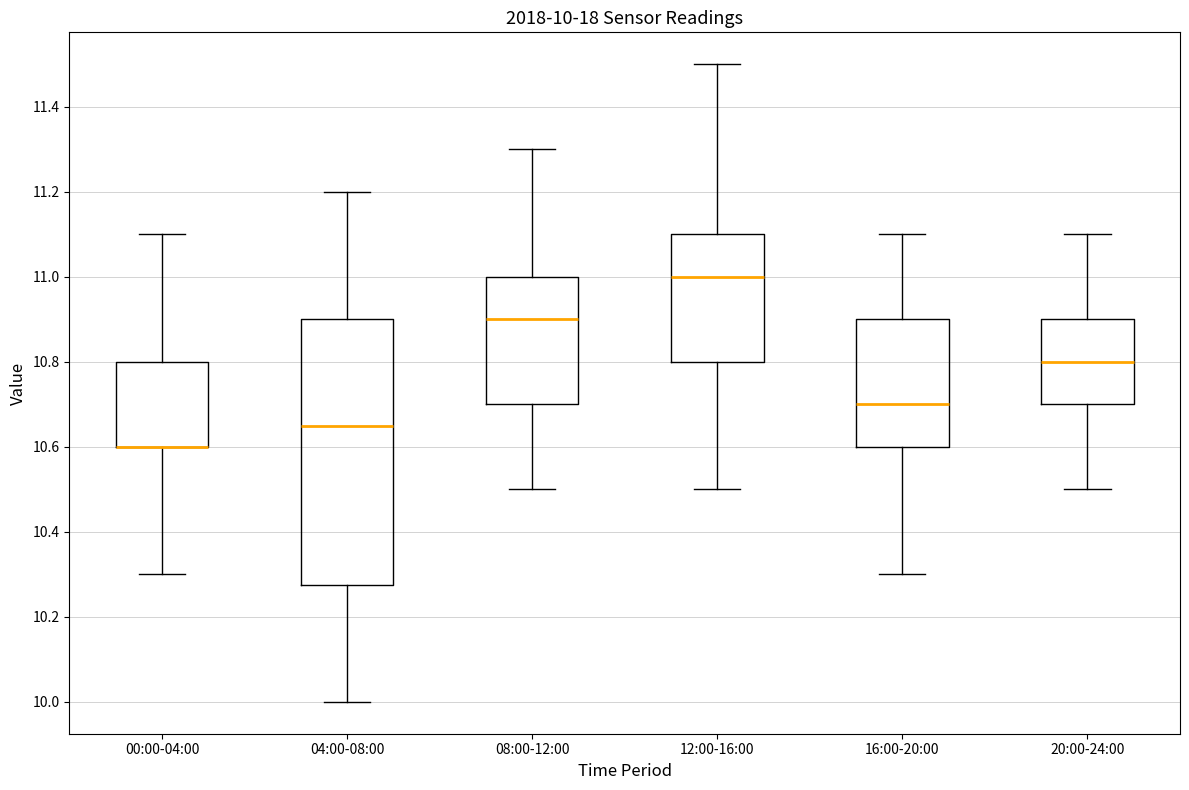

Which box is the tallest, from its lower edge to its upper edge?

04:00-08:00